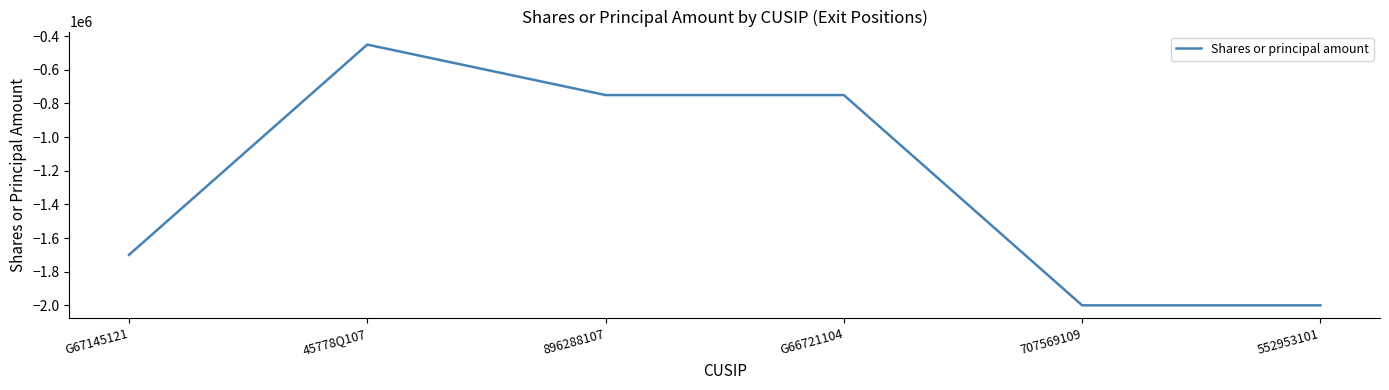

What is the smallest value displayed?

-2000000